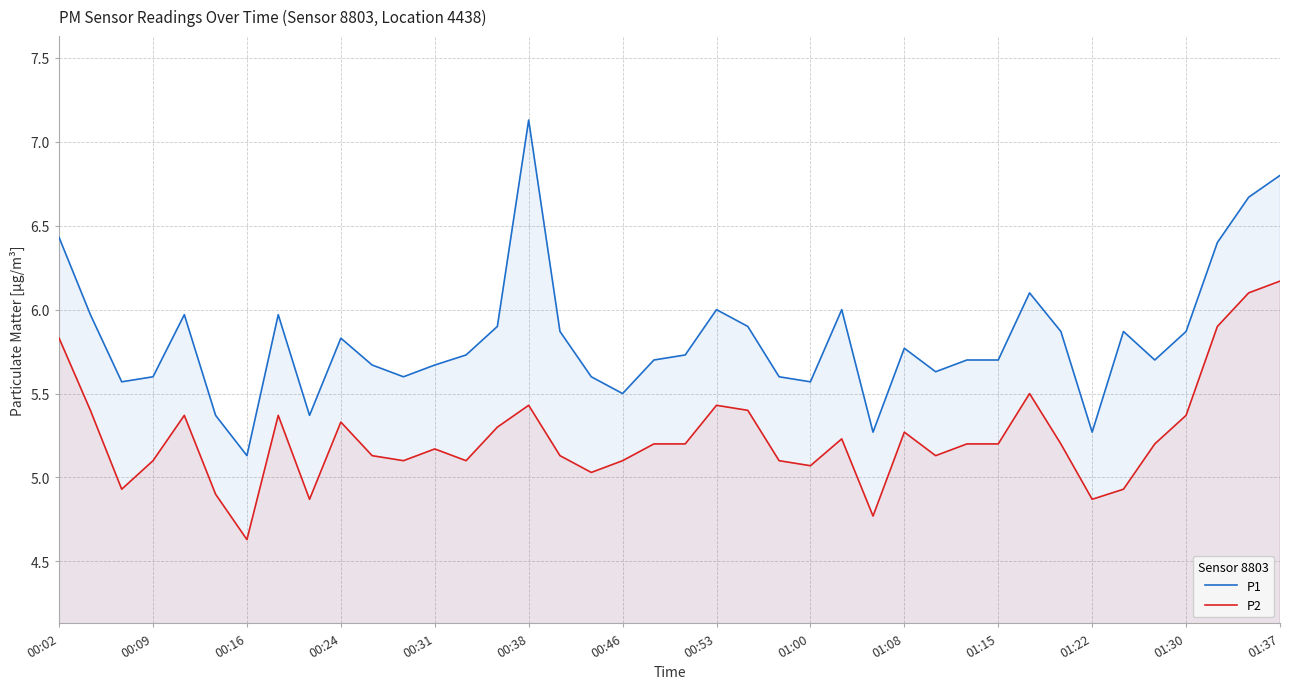

At which label does P2 reach its peak?

01:37